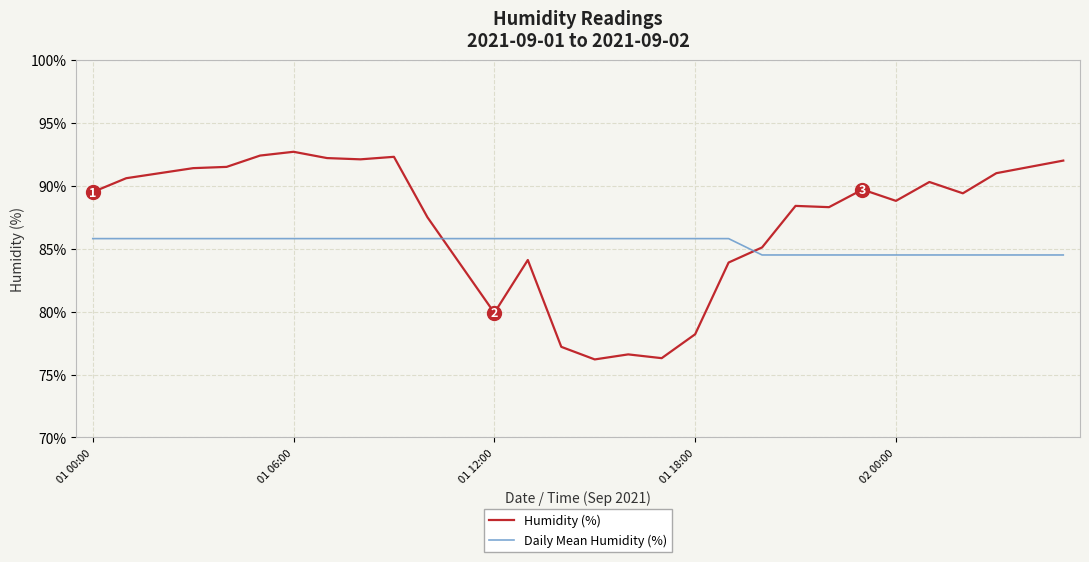

Which series has the largest range (max minus min)?

Humidity (%)